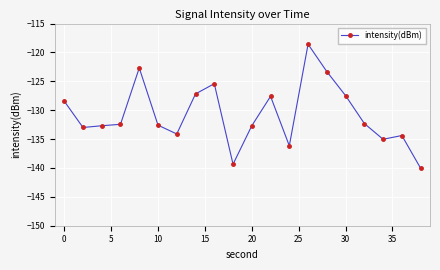

What is the difference between the maximum and second lowest values?

20.8